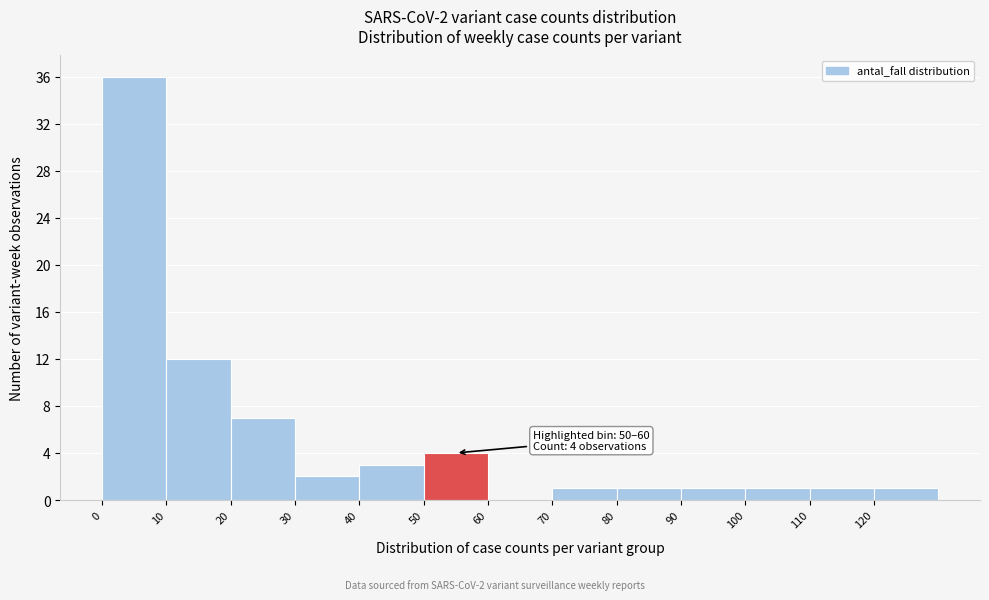

Which range on the x-axis has the tallest bar?

0 to 10